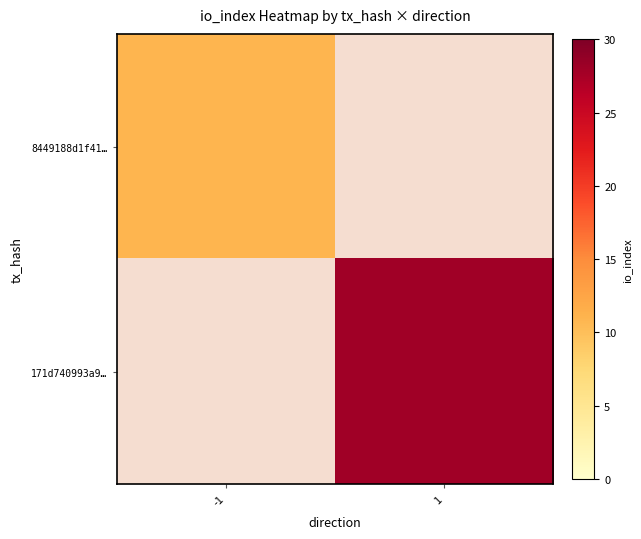

Rank the series by their average value, from highest to lowest.

8449188d1f41…, 171d740993a9…